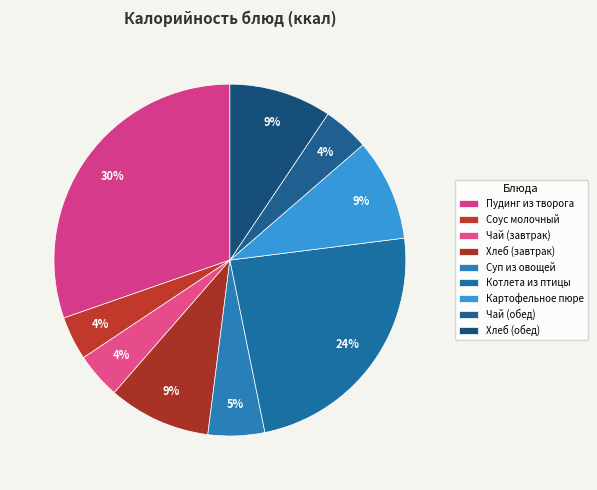

How many slices are in this pie chart?

9